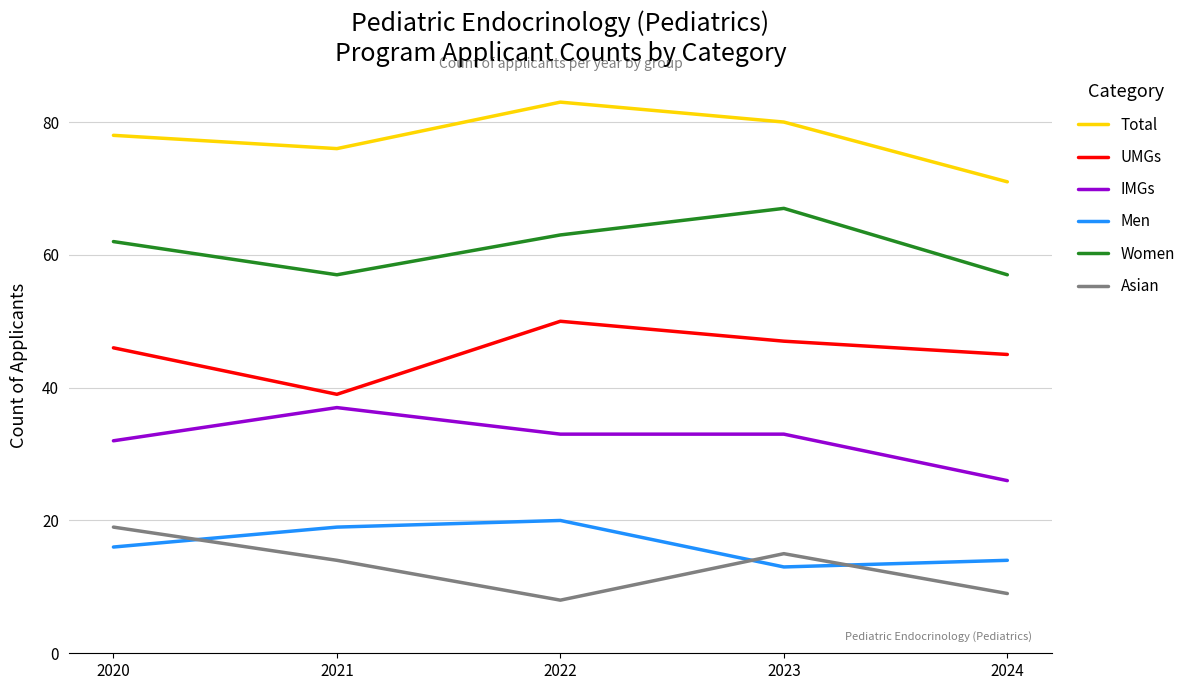

Which category has the highest value in the Women series?

2023